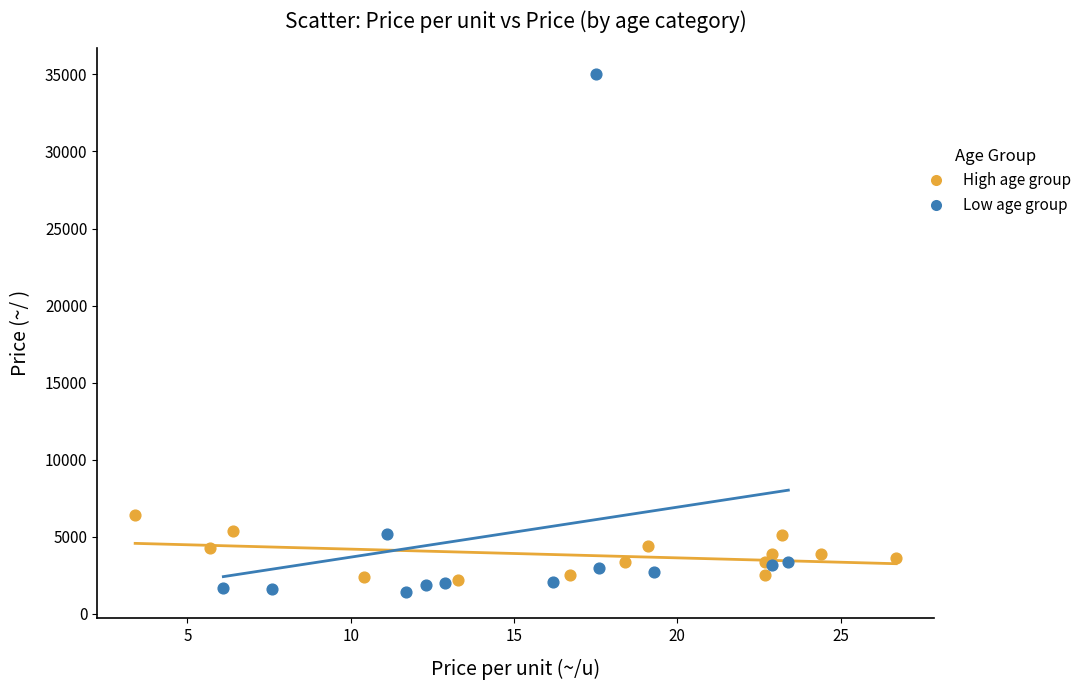

Which series contains the highest Y value?

Low age group